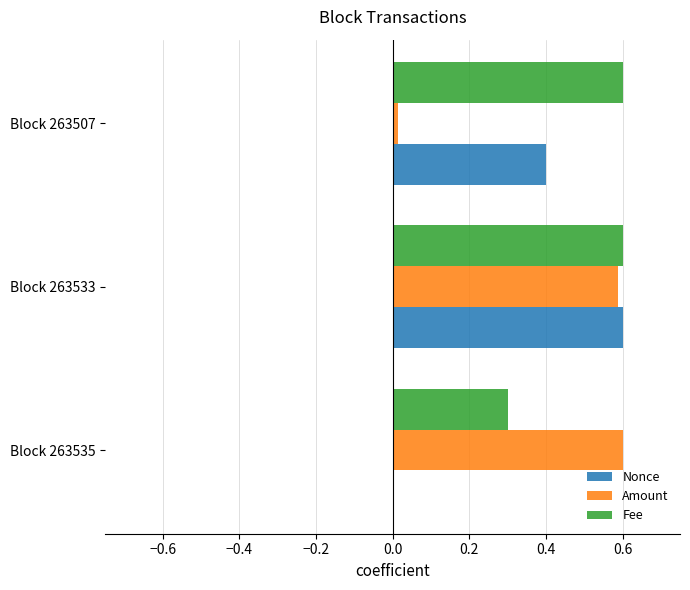

Between Block 263535 and Block 263533, which series saw the biggest shift?

Nonce